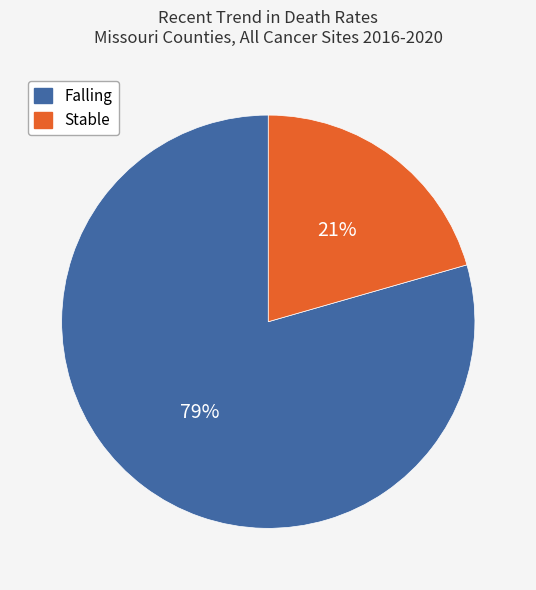

Is there a majority slice in this chart?

Yes